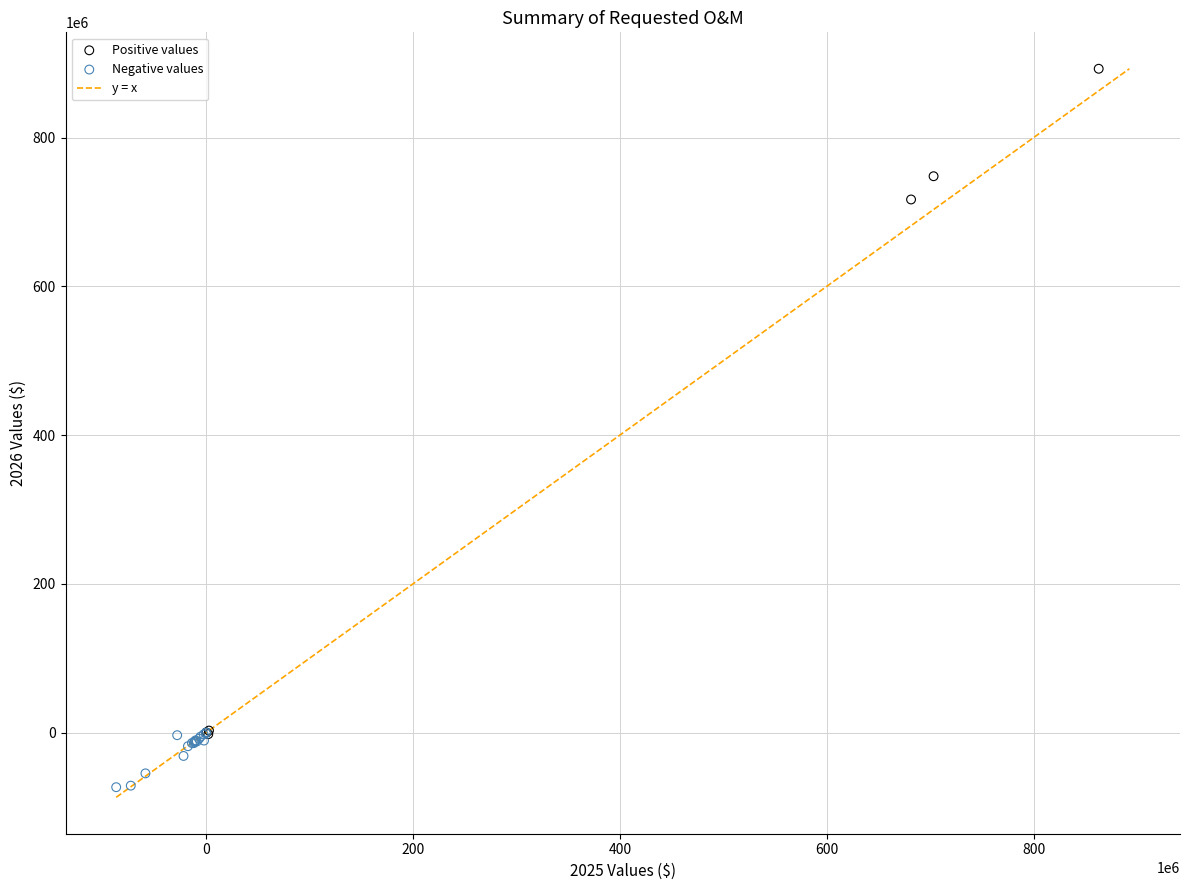

Which series has the largest Y range (max minus min)?

Positive values